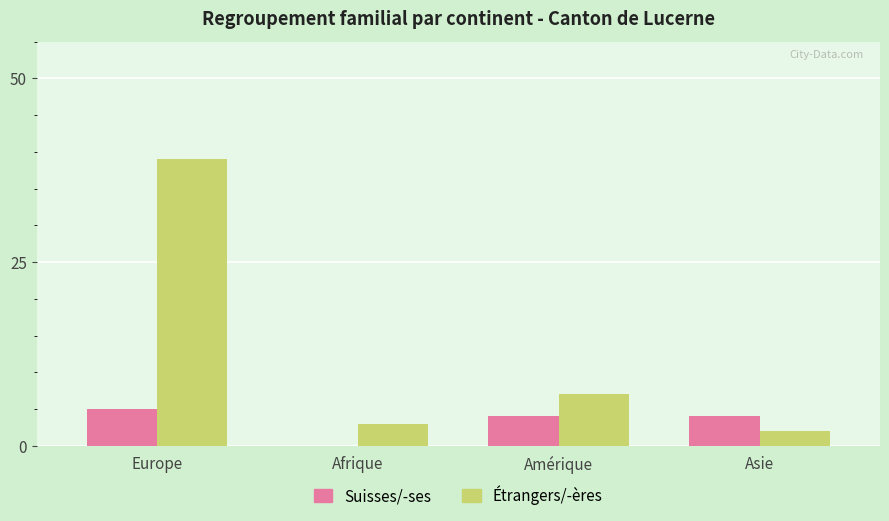

What is the maximum value shown in the chart?

39